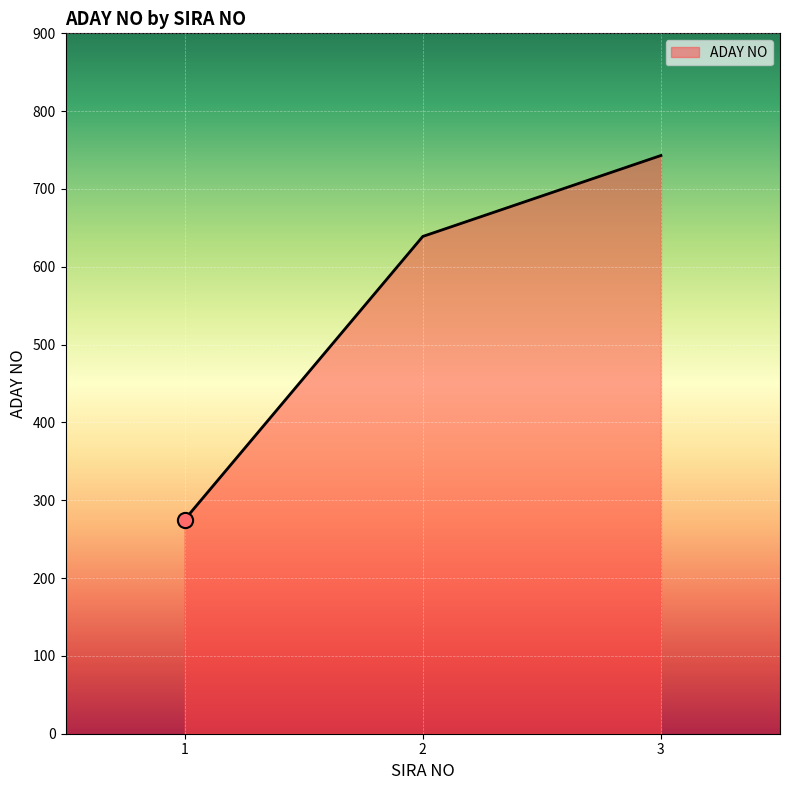

What is the change in value from 1 to 3?

+468